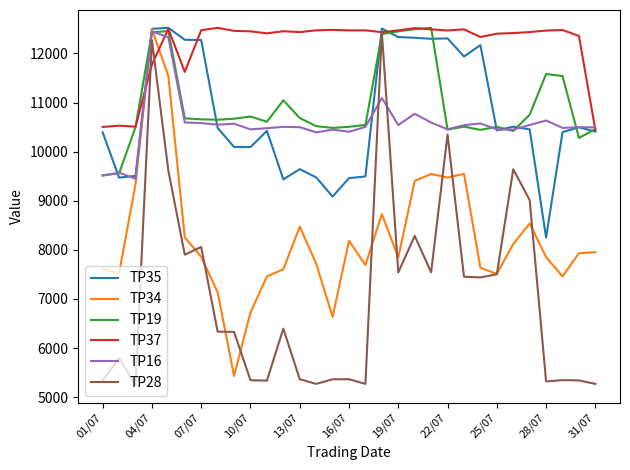

Which series has the largest total across all categories?

TP37